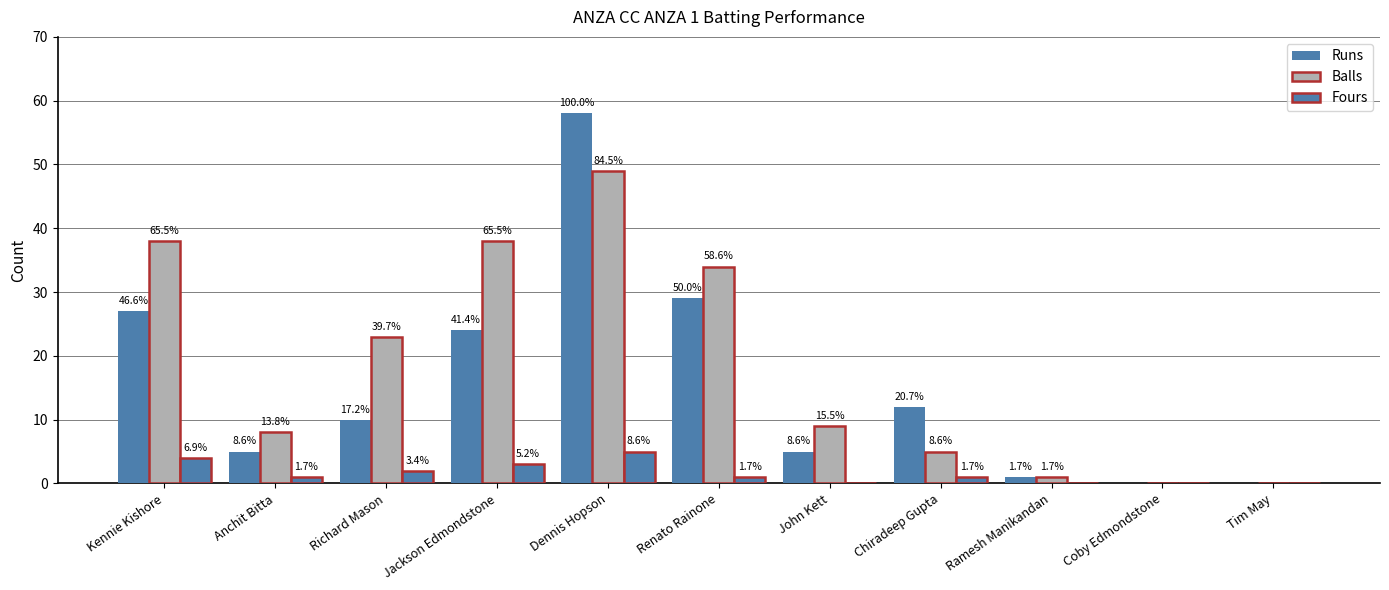

Are the bars horizontal?

No